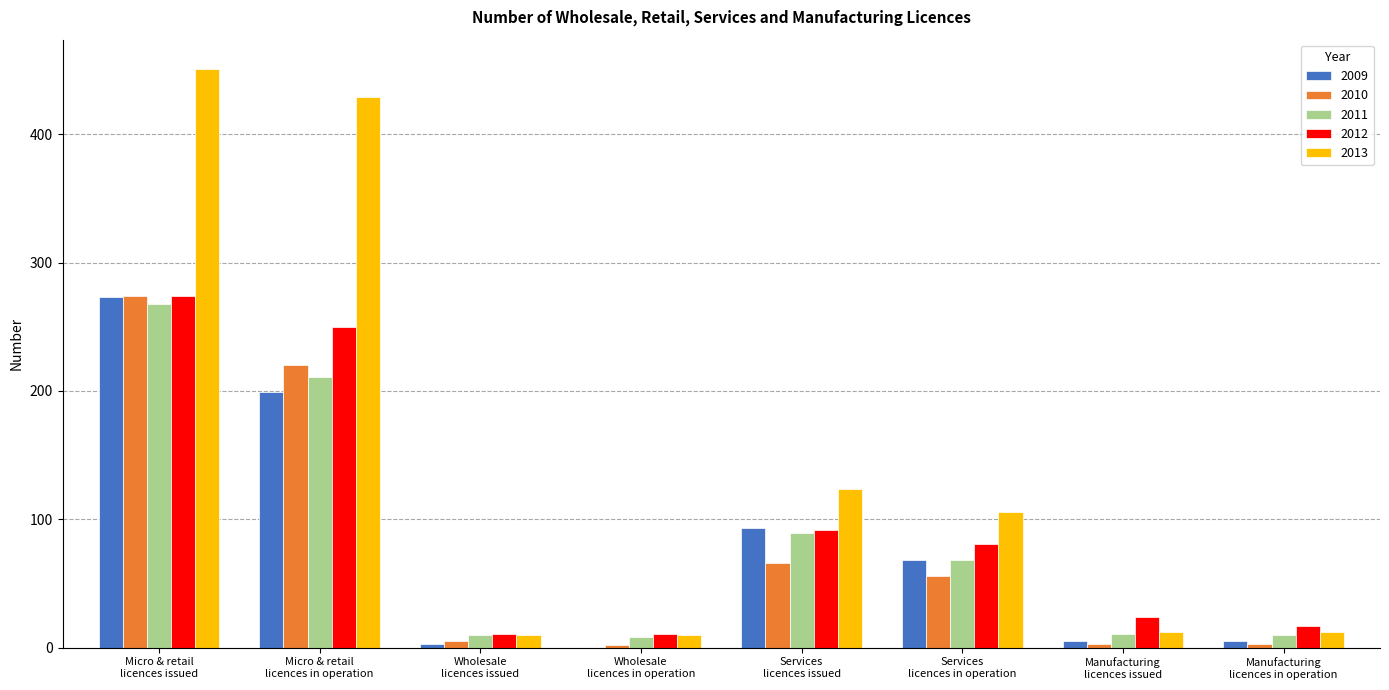

How many positive values does the 2009 series have?

7